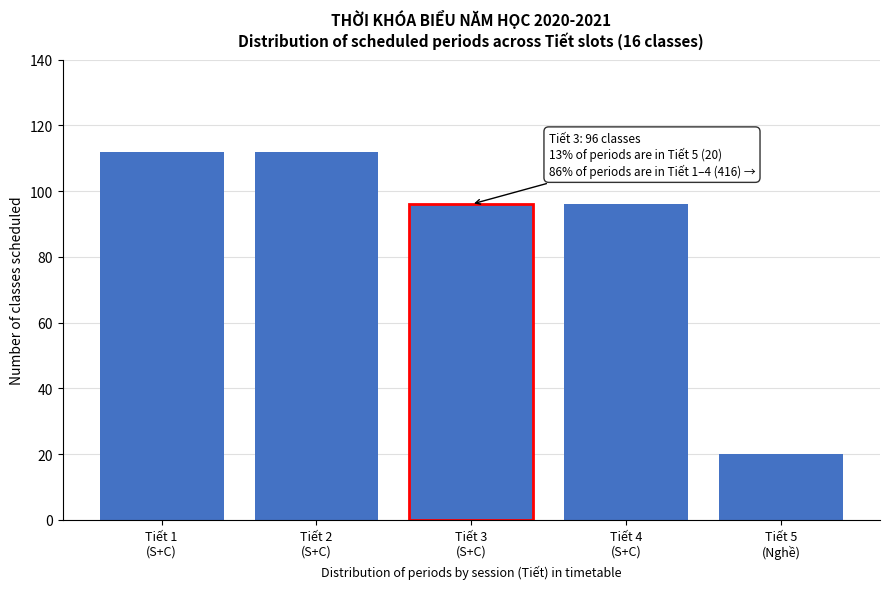

Reading left to right, transcribe all the data shown in this chart.

112	112	96	96	20